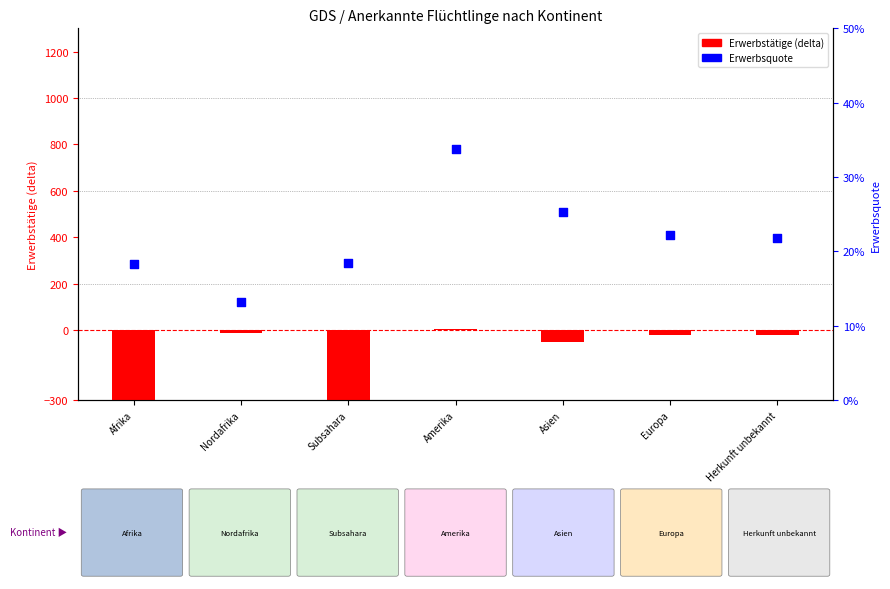

Which series has the largest total across all categories?

Erwerbsquote